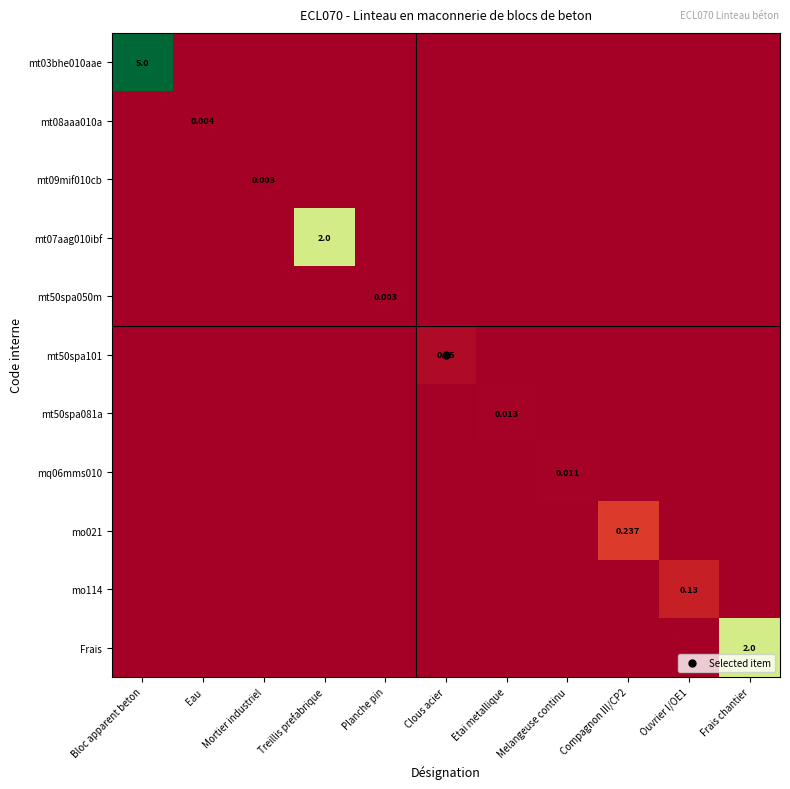

Which series changed the most between Etai metallique and Compagnon III/CP2?

mo021